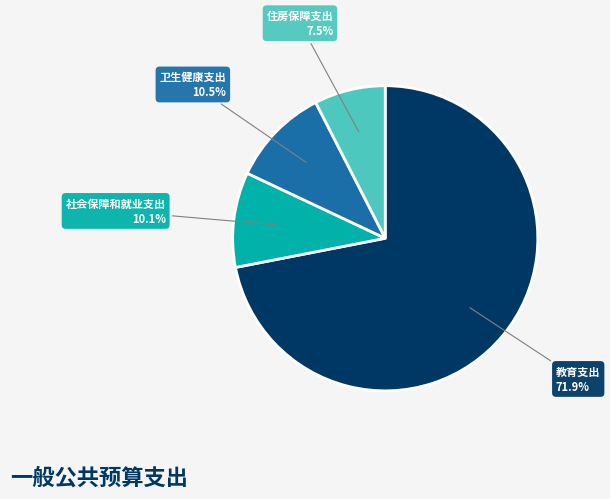

What is the smallest slice in the pie chart?

住房保障支出